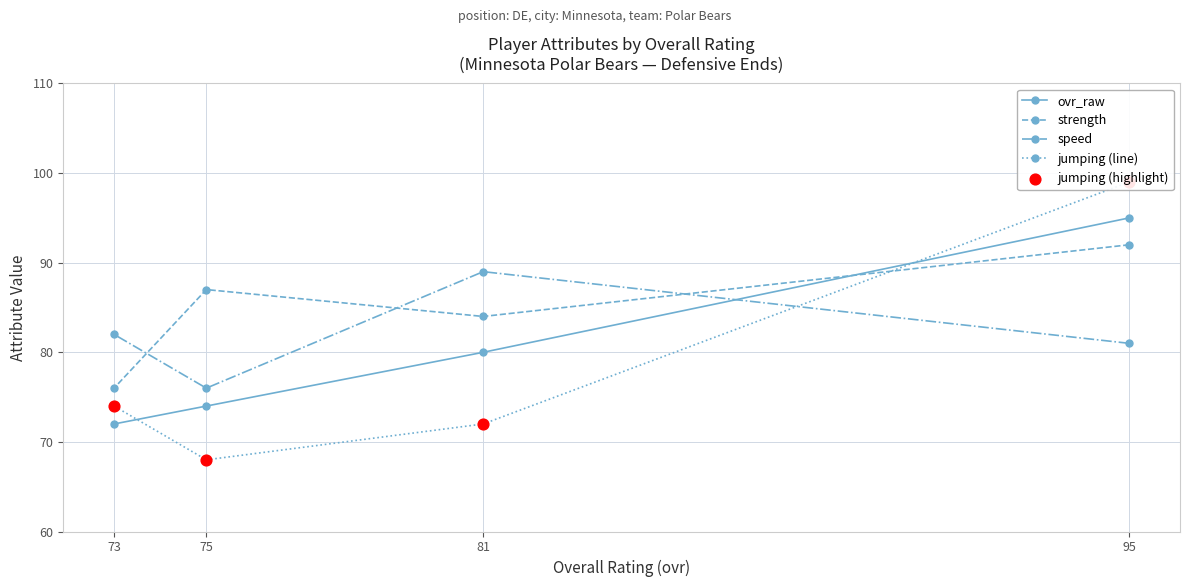

At which category is the sum across all series the highest?

95